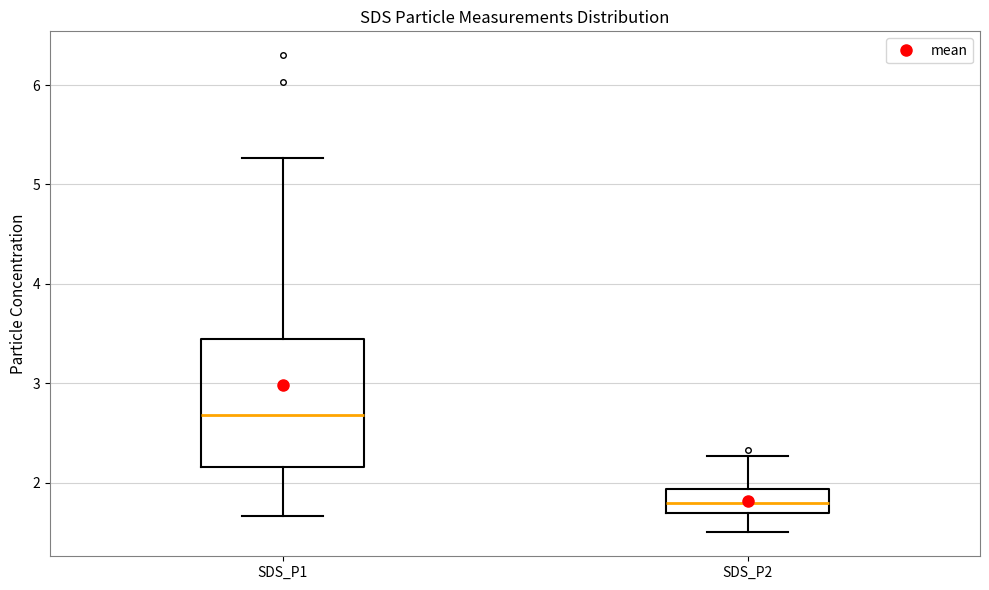

Which box's median line is the highest?

SDS_P1